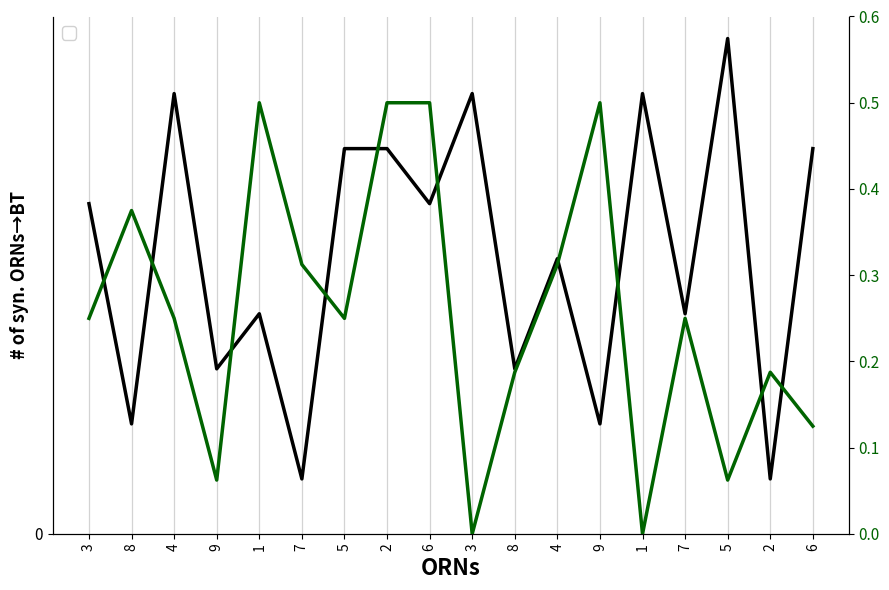

True or false: PCA 1 and # syn. cross at least once.

False